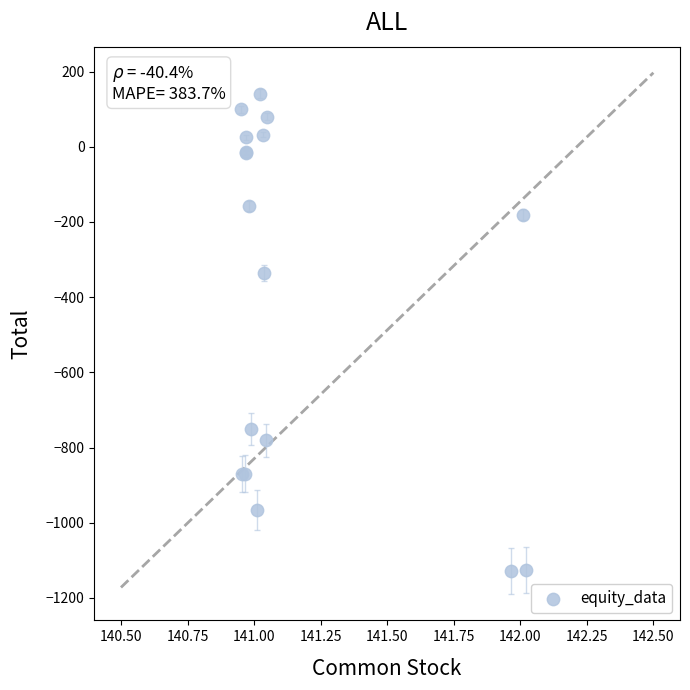

What Y value in the scatter plot is closest to -494?

-335.9